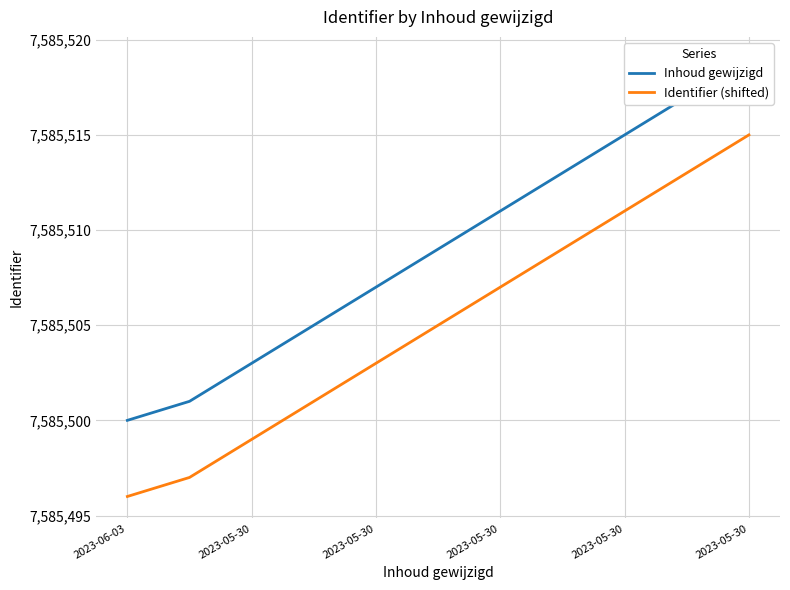

What is the total value across all series at 2023-06-03?

15170996